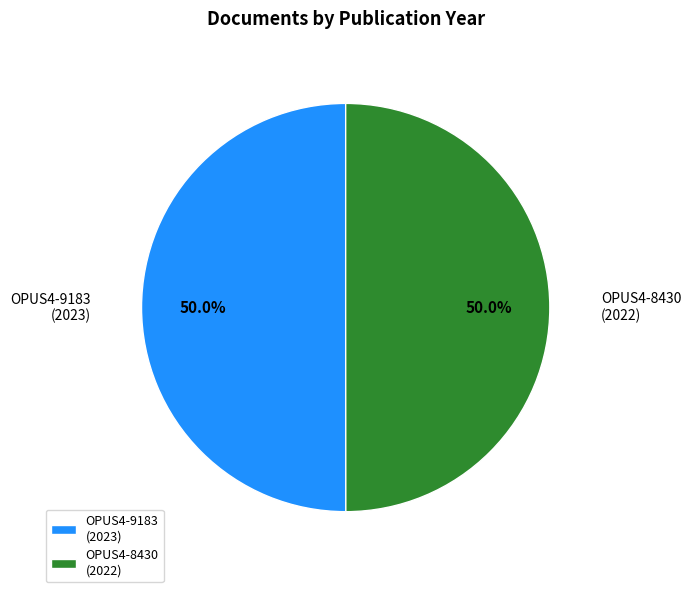

Count the number of slices in the pie.

2